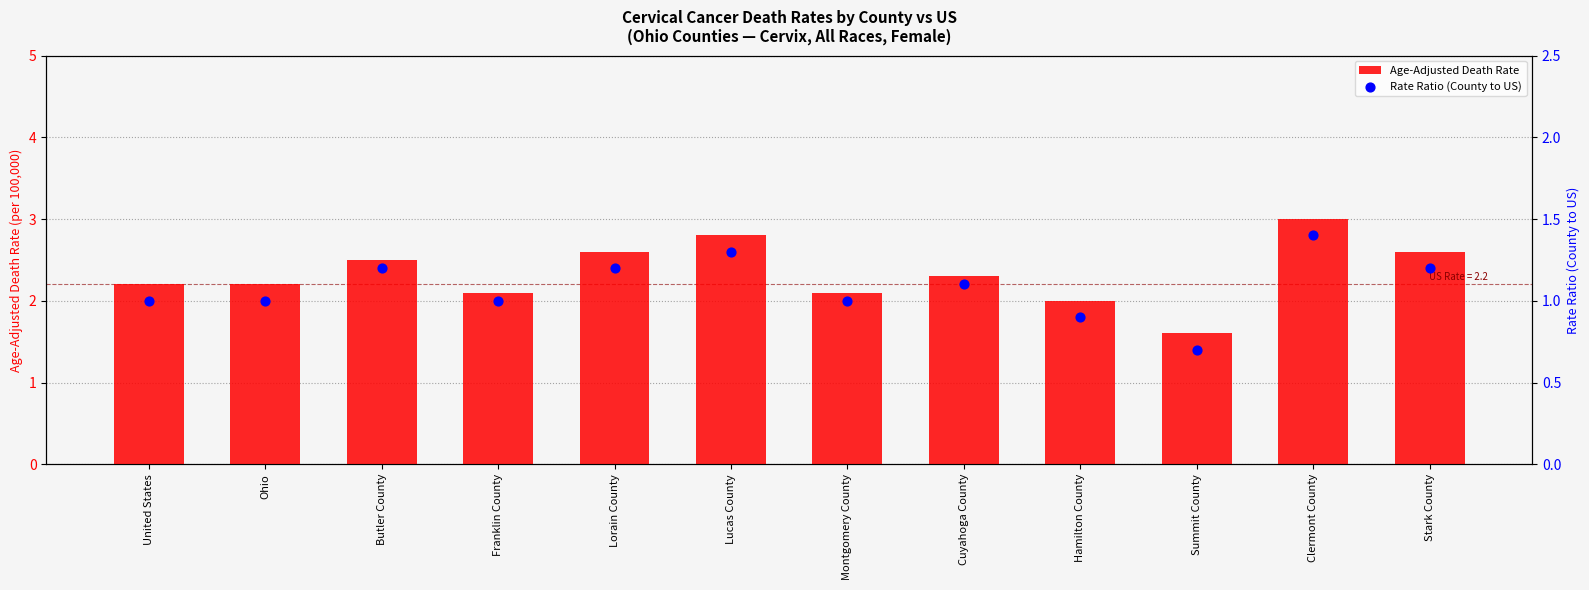

Which series has the largest Y range (max minus min)?

Age-Adjusted Death Rate